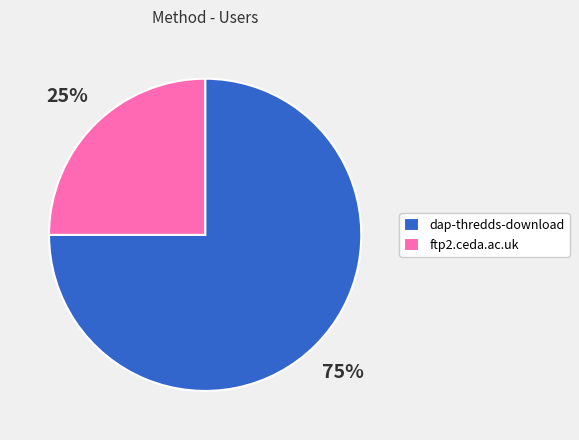

What is the smallest slice in the pie chart?

ftp2.ceda.ac.uk